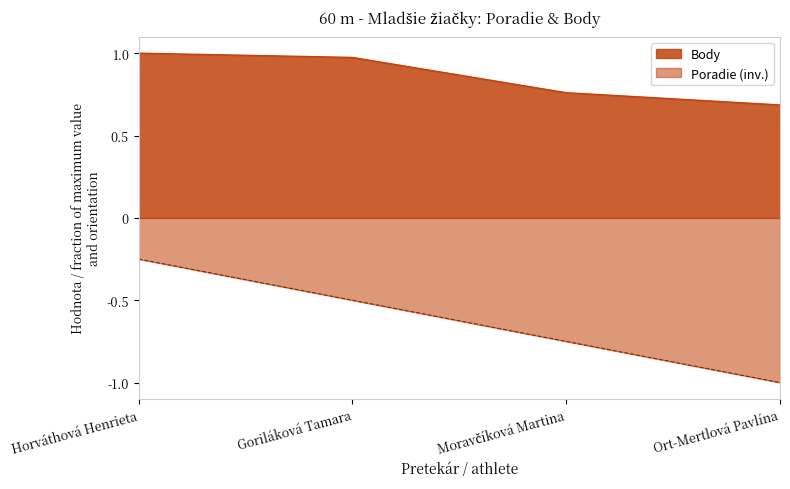

Does the chart display data point markers on the line(s)?

No